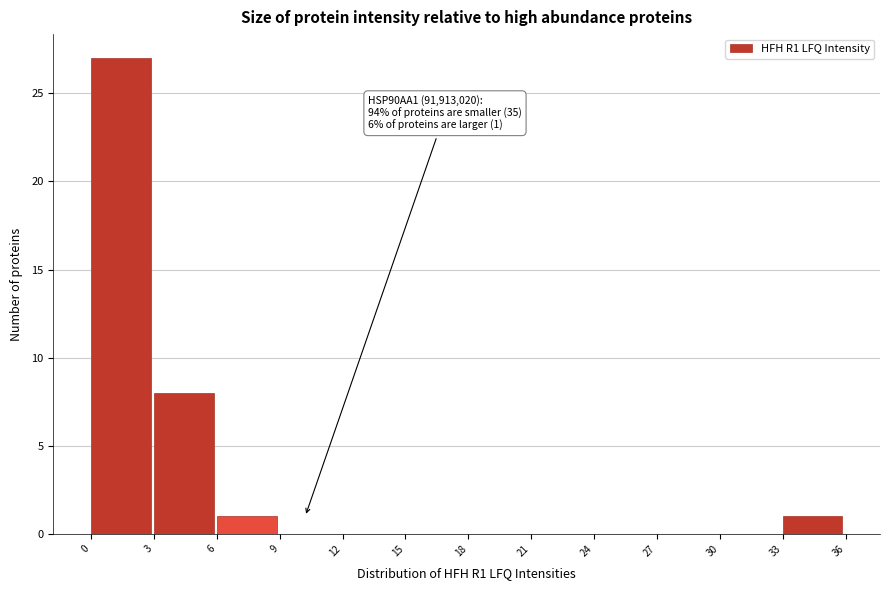

Reading left to right, extract all data points from this chart.

0=27	3=8	6=1	9=0	12=0	15=0	18=0	21=0	24=0	27=0	30=0	33=1